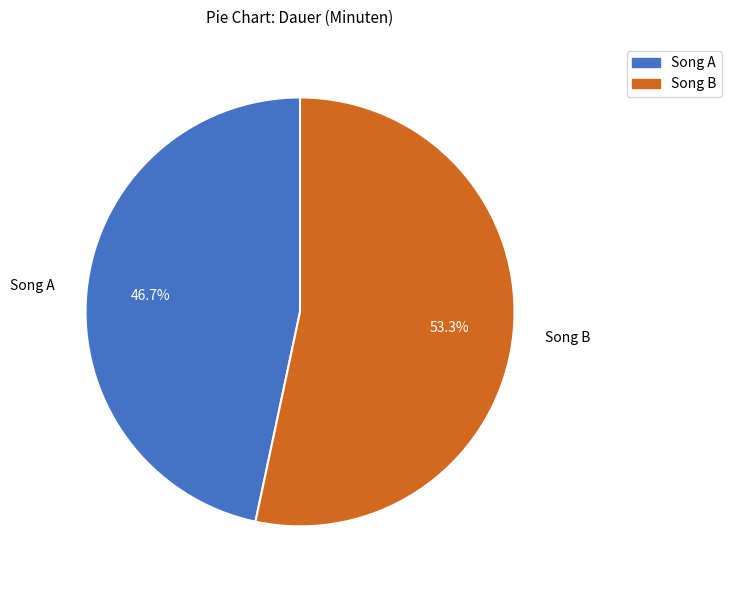

Which slice represents more than half of the pie?

Song B